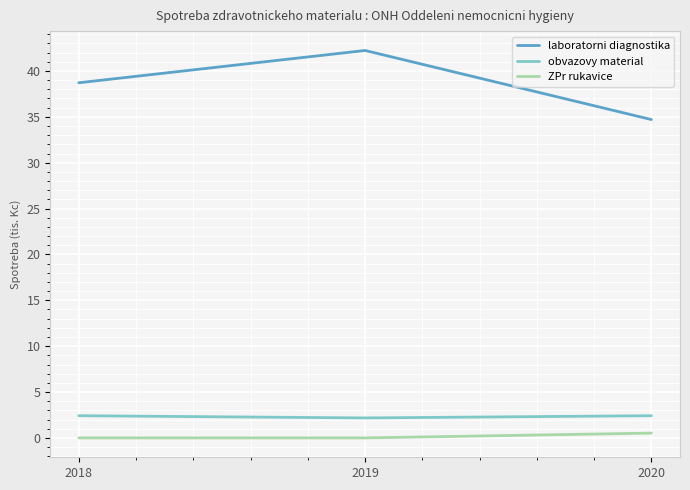

Which series has the widest spread of values?

laboratorni diagnostika